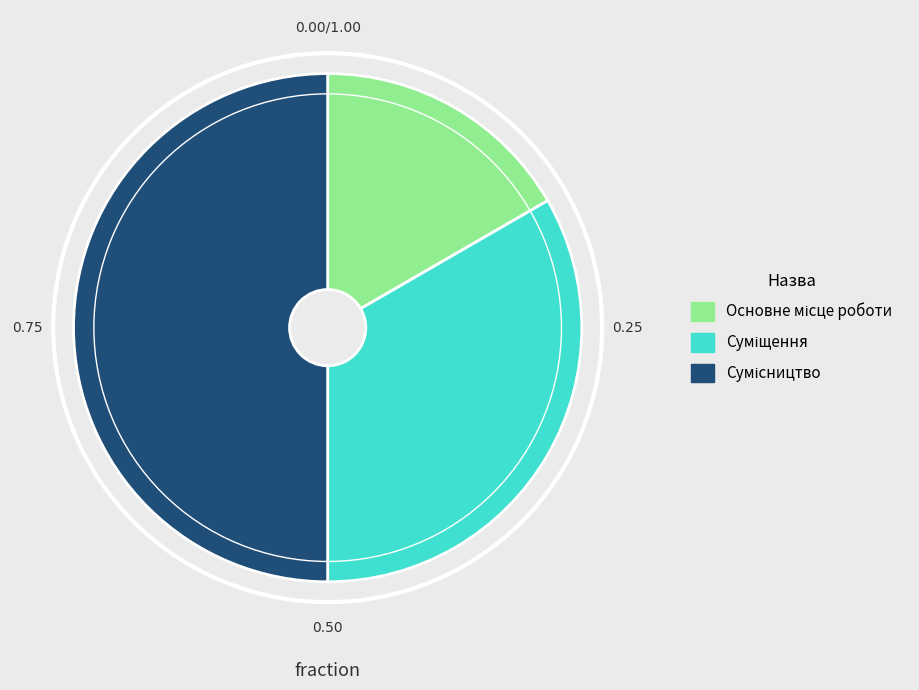

To the nearest percent, what percentage of the pie is Основне місце роботи?

17%